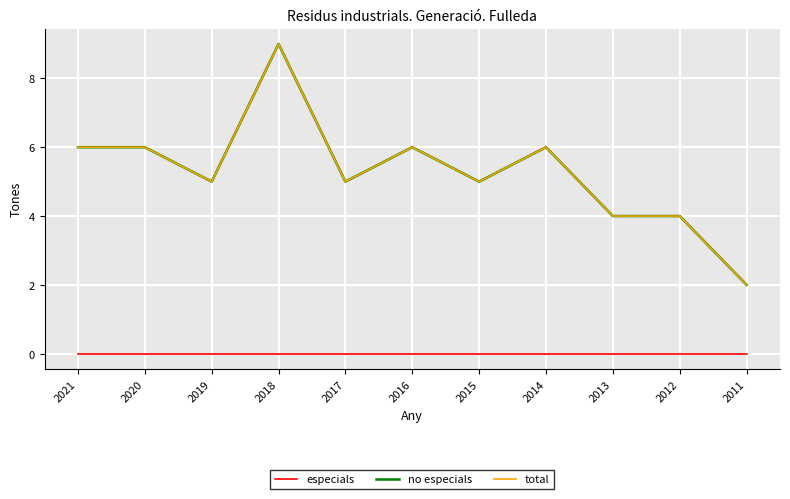

Does the chart have visible grid lines?

Yes